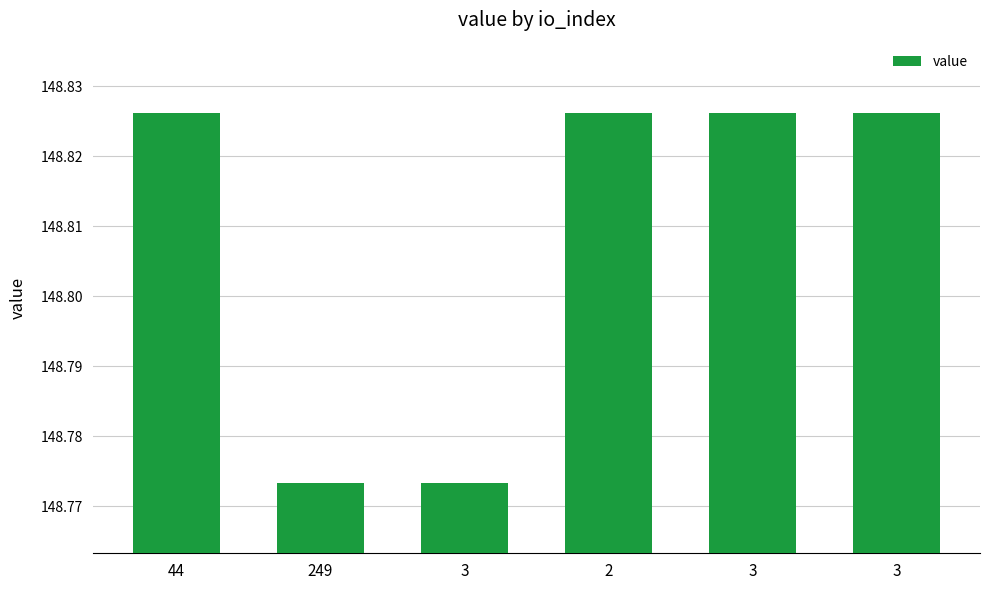

Reading left to right, transcribe all the data shown in this chart.

44=148.8	249=148.8	3=148.8	2=148.8	3=148.8	3=148.8